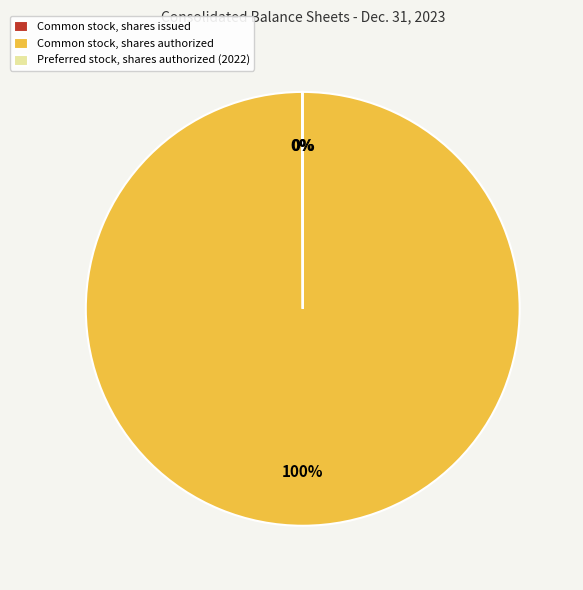

Is it true that Common stock, shares authorized is 100% of the pie?

True